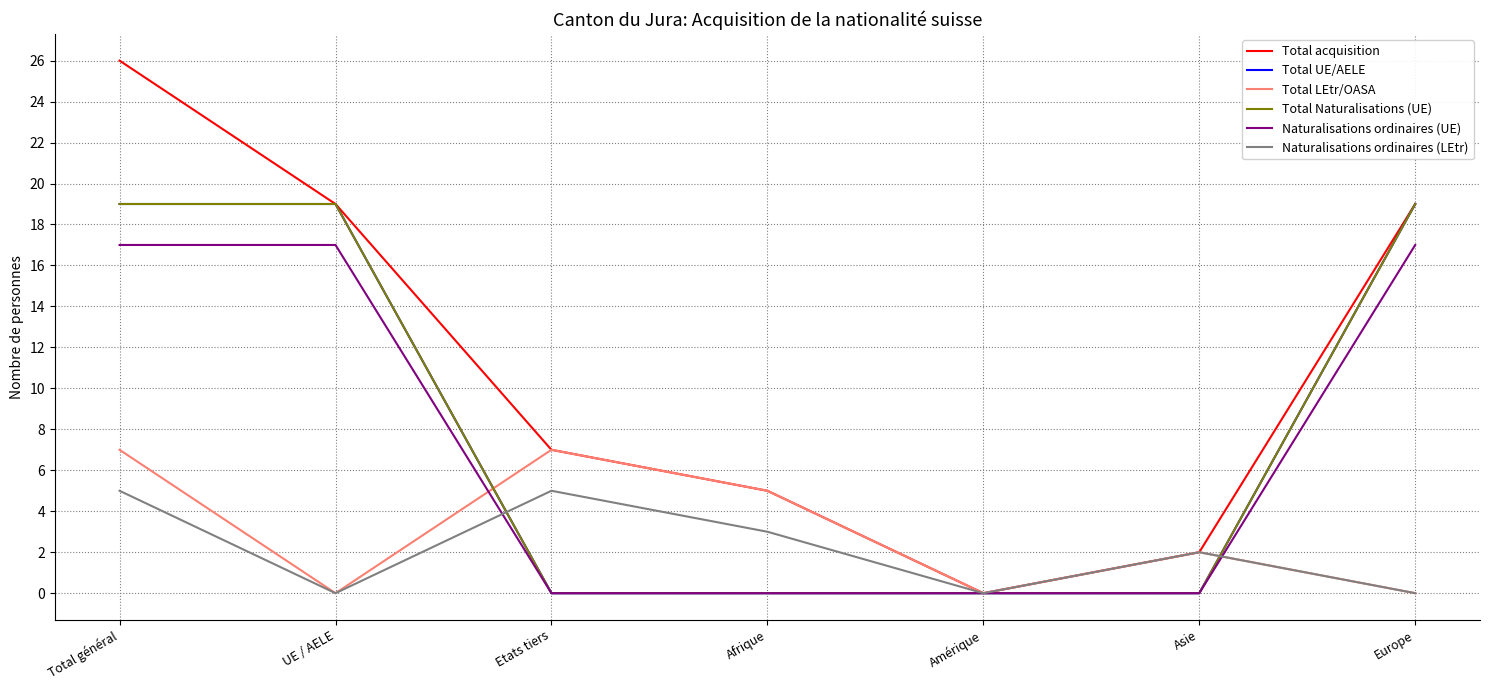

Reading right to left, extract all data points from this chart.

Total acquisition: Europe=19	Asie=2	Amérique=0	Afrique=5	Etats tiers=7	UE / AELE=19	Total général=26
Total UE/AELE: Europe=19	Asie=0	Amérique=0	Afrique=0	Etats tiers=0	UE / AELE=19	Total général=19
Total LEtr/OASA: Europe=0	Asie=2	Amérique=0	Afrique=5	Etats tiers=7	UE / AELE=0	Total général=7
Total Naturalisations (UE): Europe=19	Asie=0	Amérique=0	Afrique=0	Etats tiers=0	UE / AELE=19	Total général=19
Naturalisations ordinaires (UE): Europe=17	Asie=0	Amérique=0	Afrique=0	Etats tiers=0	UE / AELE=17	Total général=17
Naturalisations ordinaires (LEtr): Europe=0	Asie=2	Amérique=0	Afrique=3	Etats tiers=5	UE / AELE=0	Total général=5